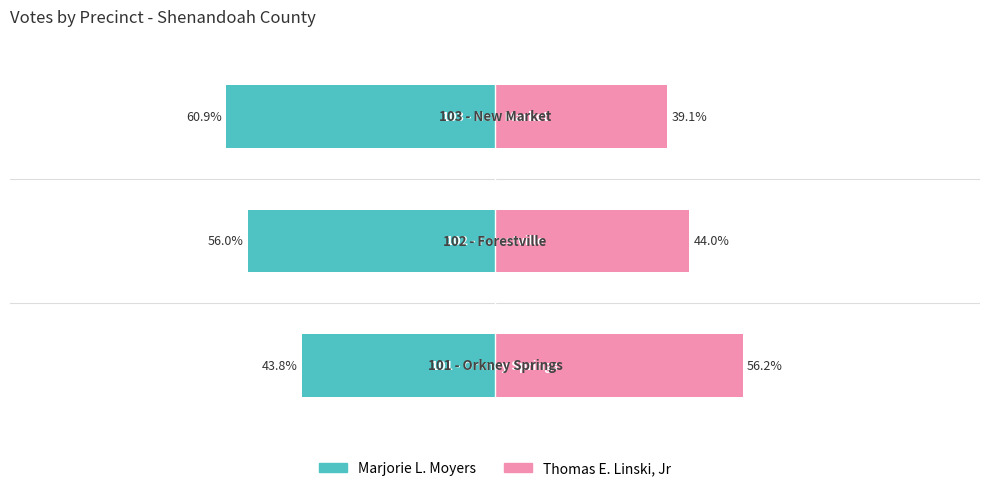

List the labels in order of Thomas E. Linski, Jr value, smallest first.

2, 1, 0